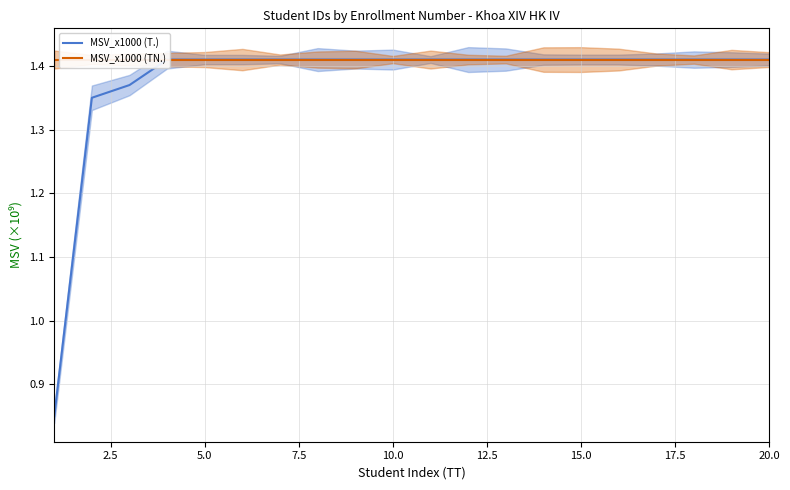

How many interior local peaks does the MSV_x1000 (TN.) series have?

2